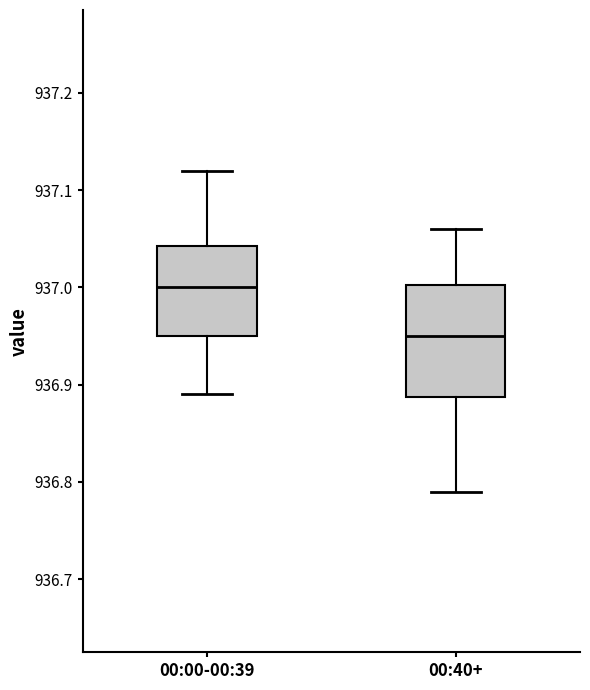

Which box is the tallest, from its lower edge to its upper edge?

00:40+